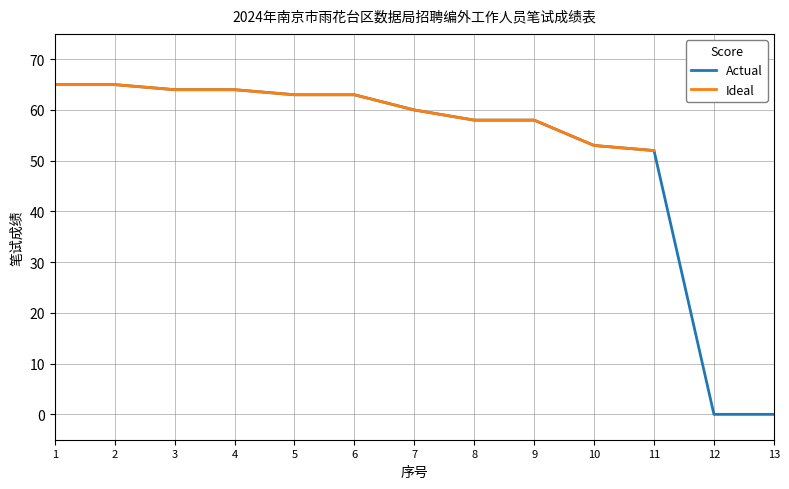

List the labels in order of value, largest first.

1, 2, 3, 4, 5, 6, 7, 8, 9, 10, 11, 12, 13